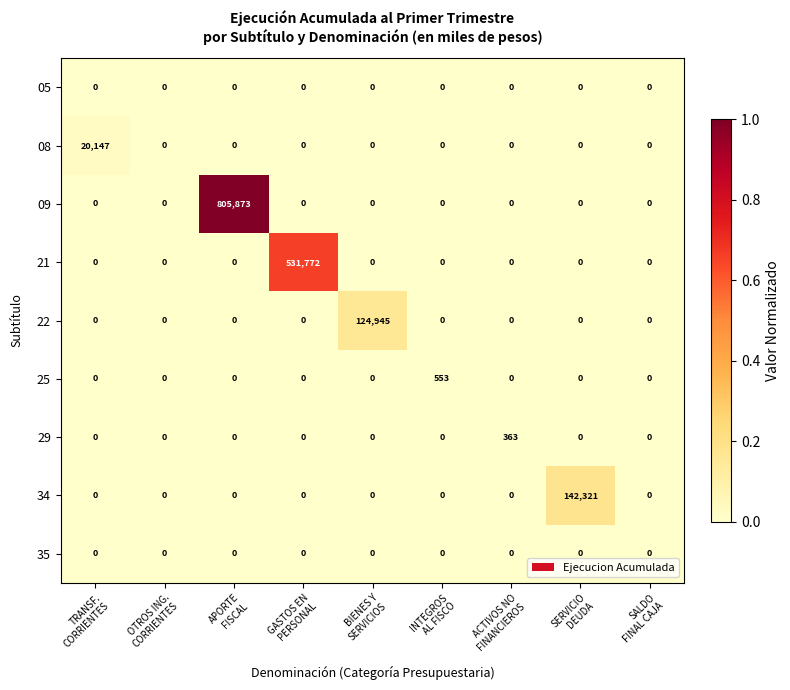

What is the average value of the 34 series?

15813